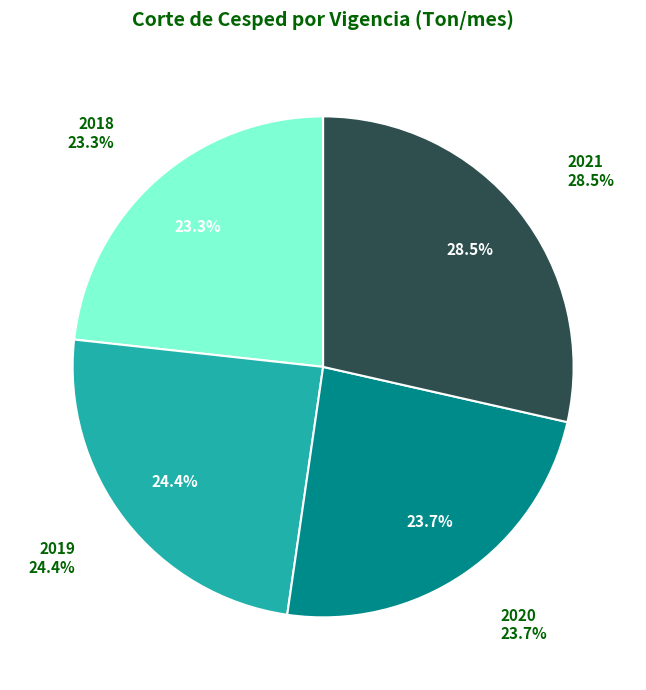

Count the number of slices in the pie.

4